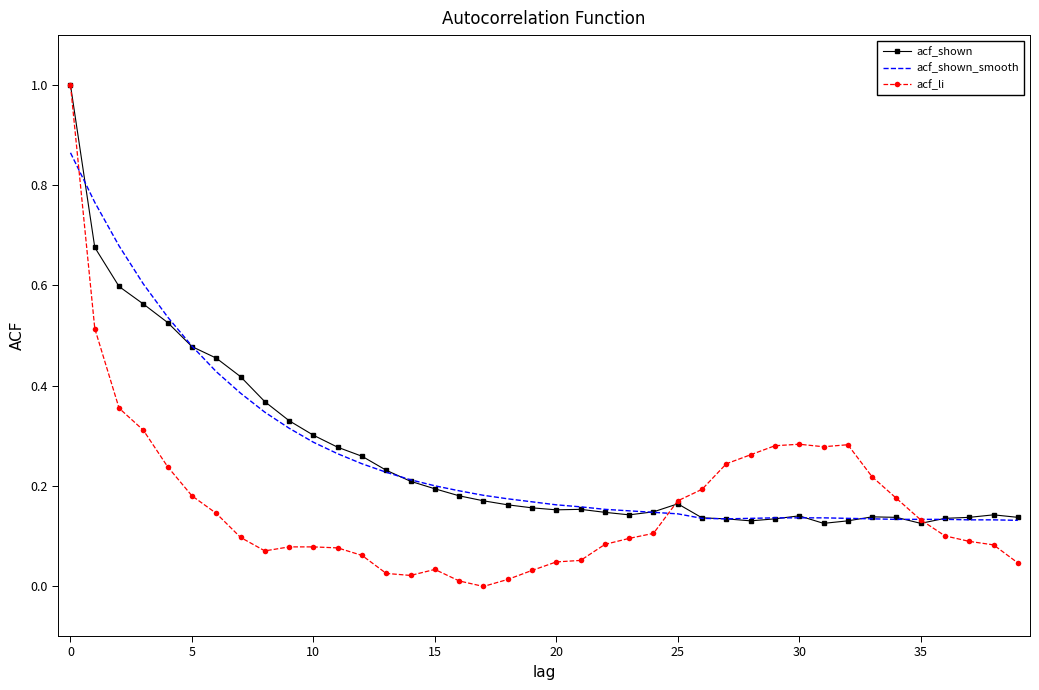

Which series has the widest spread of values?

acf_li